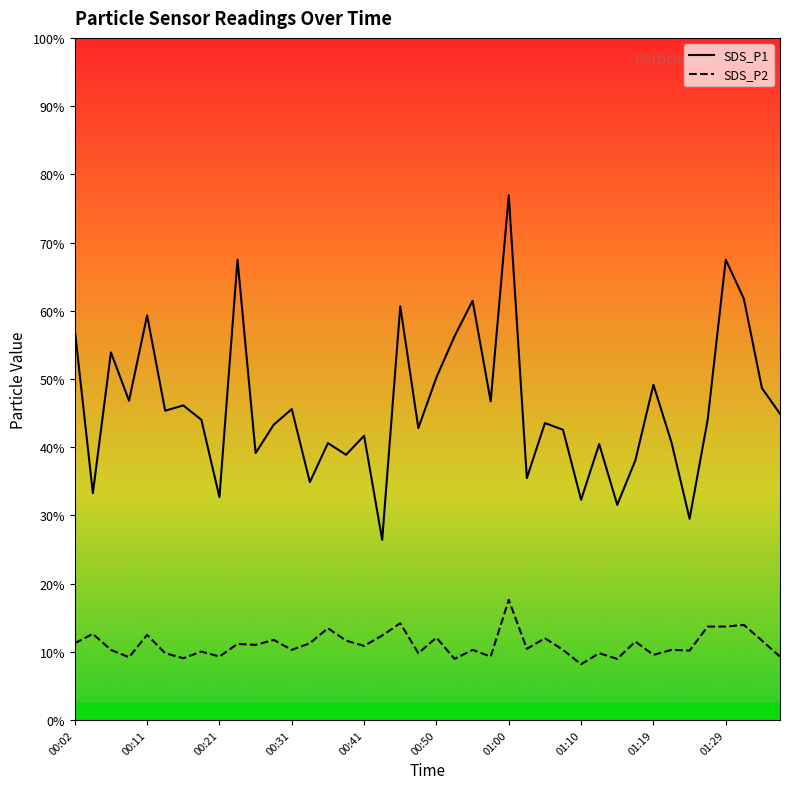

At which category is the sum across all series the highest?

01:00